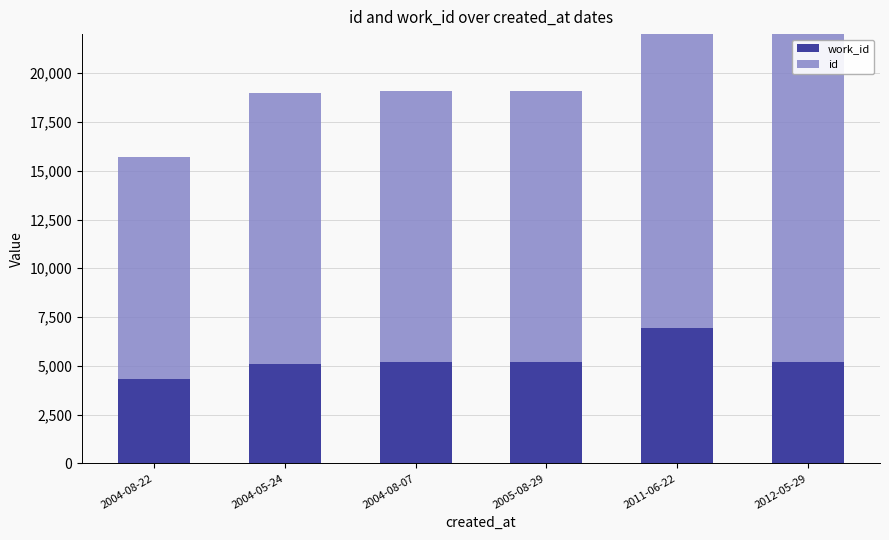

Rank the series at 2004-05-24 from lowest to highest value.

work_id, id